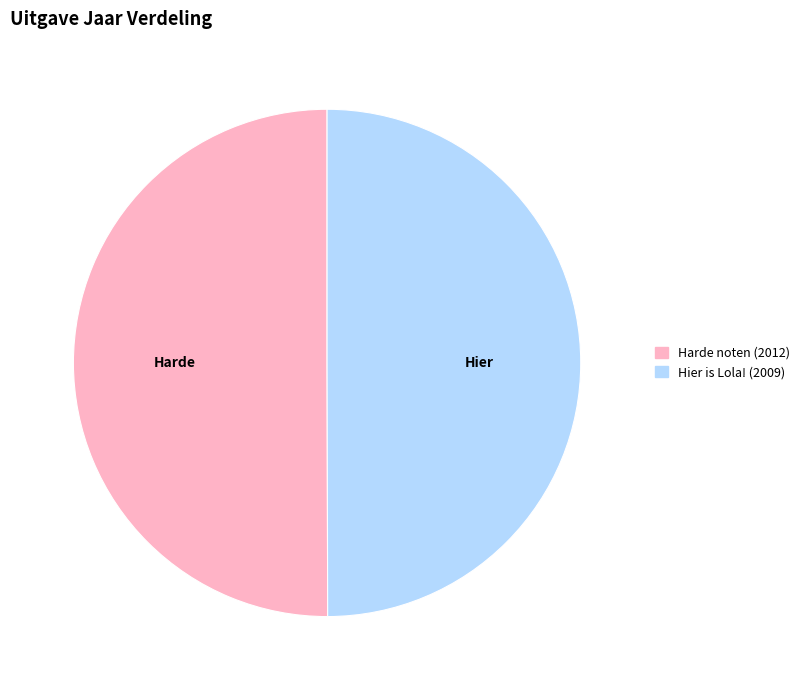

The Harde noten slice represents 50% of the pie. True or false?

True